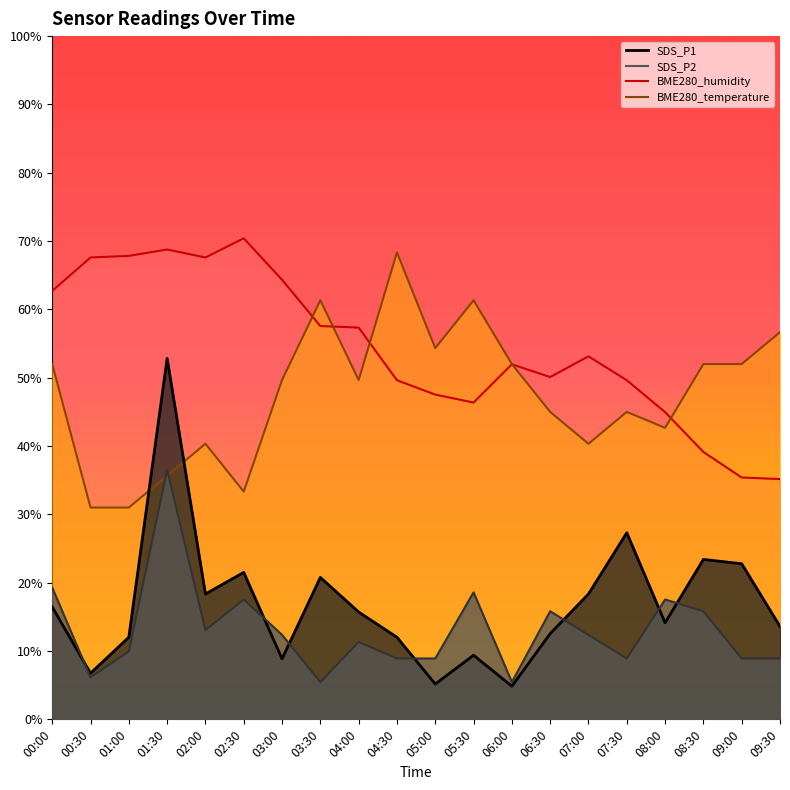

Between which two adjacent categories do BME280_temperature and BME280_humidity first intersect?

03:00 and 03:30